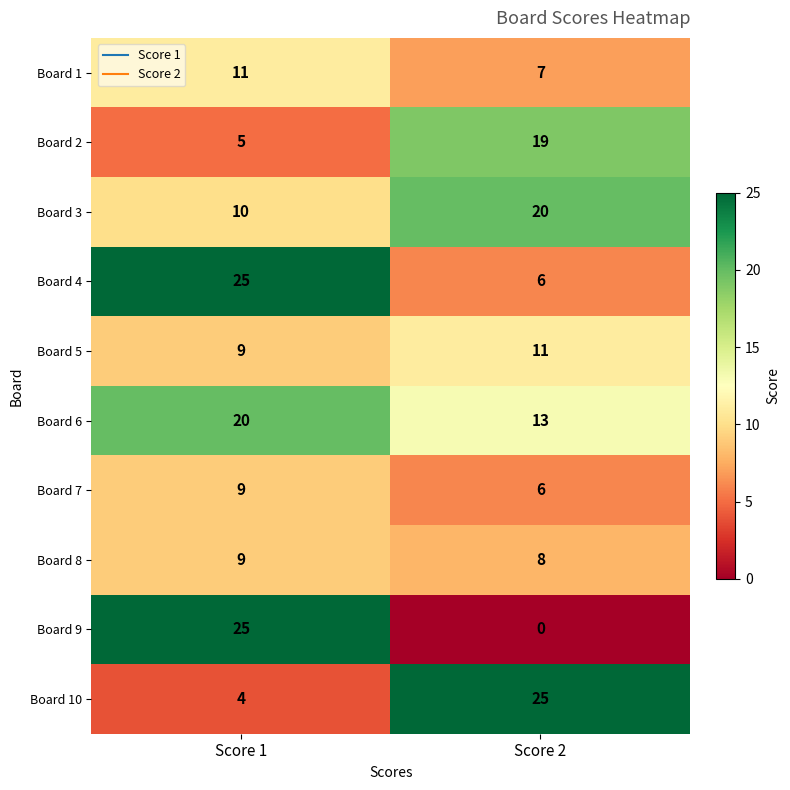

At which label does Board 8 reach its minimum?

Score 2